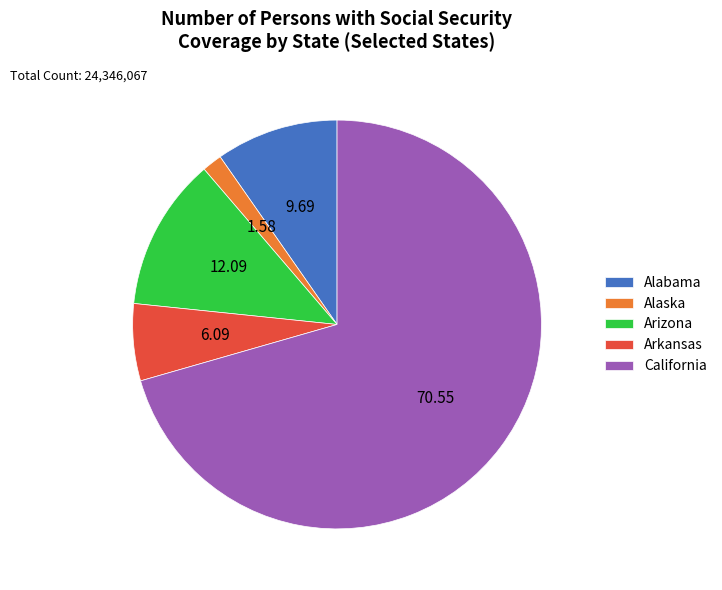

Approximately how many times larger is the value at Arizona compared to Alaska?

7.7